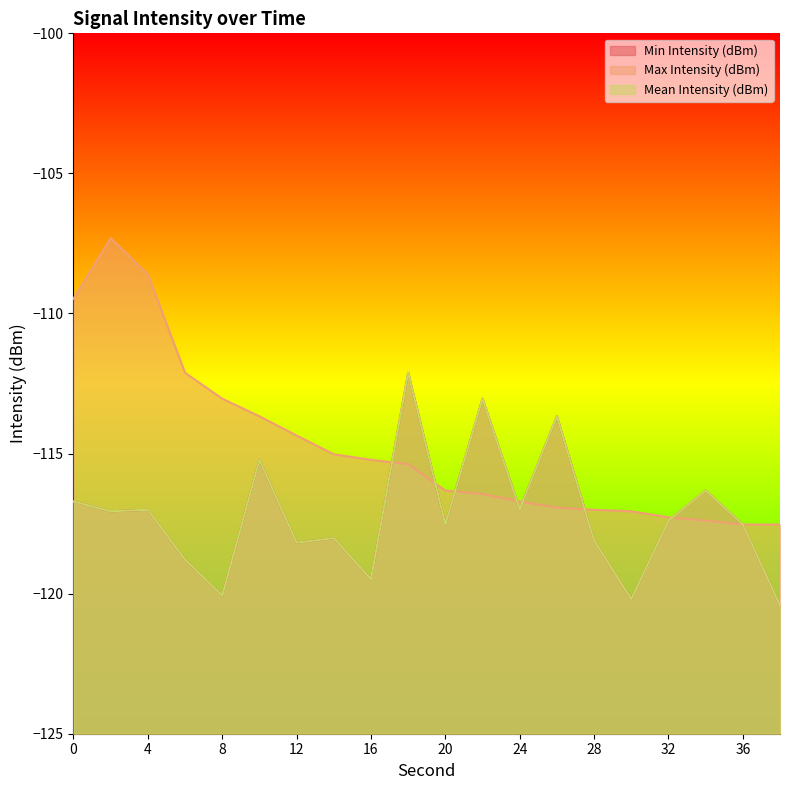

Rank the series by their maximum value, from highest to lowest.

Max Intensity (dBm), Min Intensity (dBm), Mean Intensity (dBm)